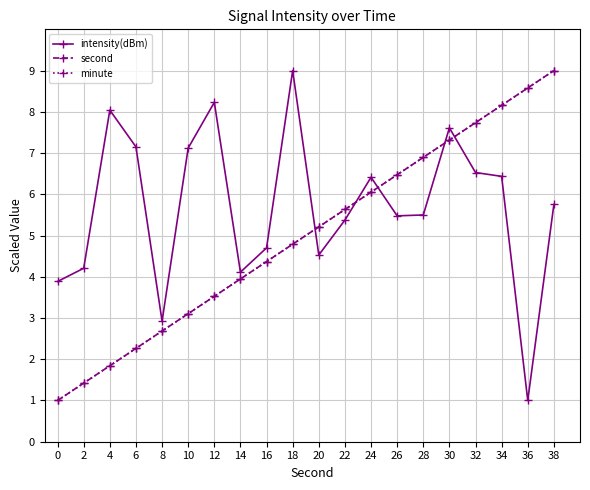

What is the difference between the second highest and minimum values in the second series?

7.6